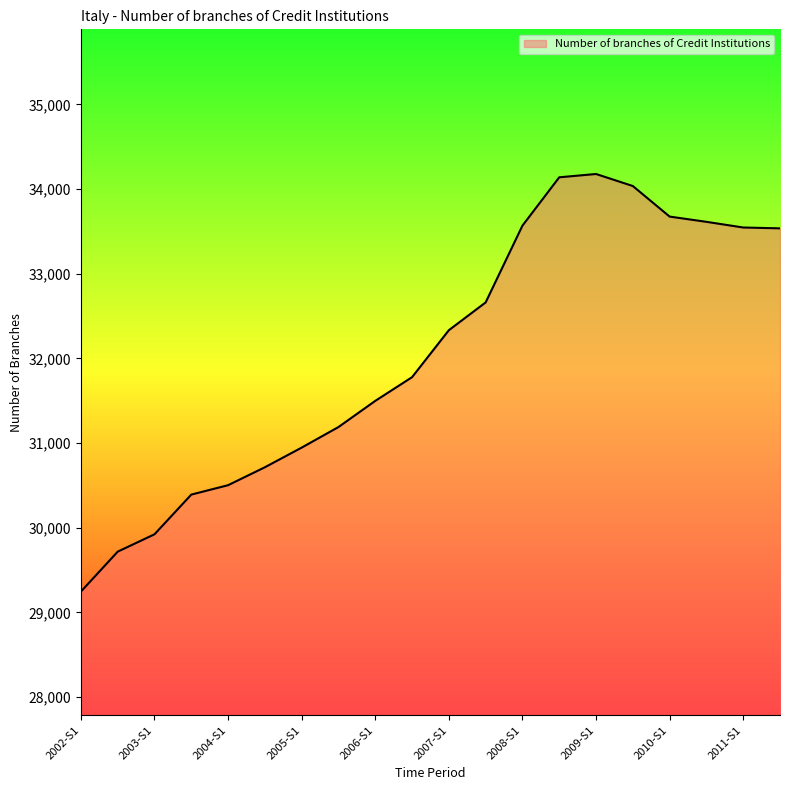

What is the minimum value shown in the chart?

29245